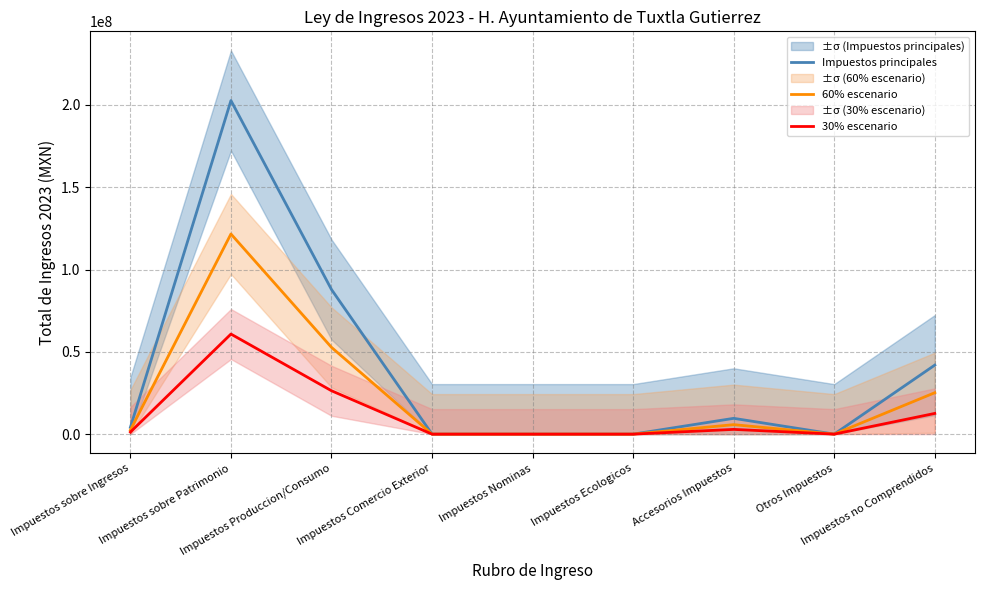

What are all the series names shown in the legend?

Impuestos principales, 60% escenario, 30% escenario